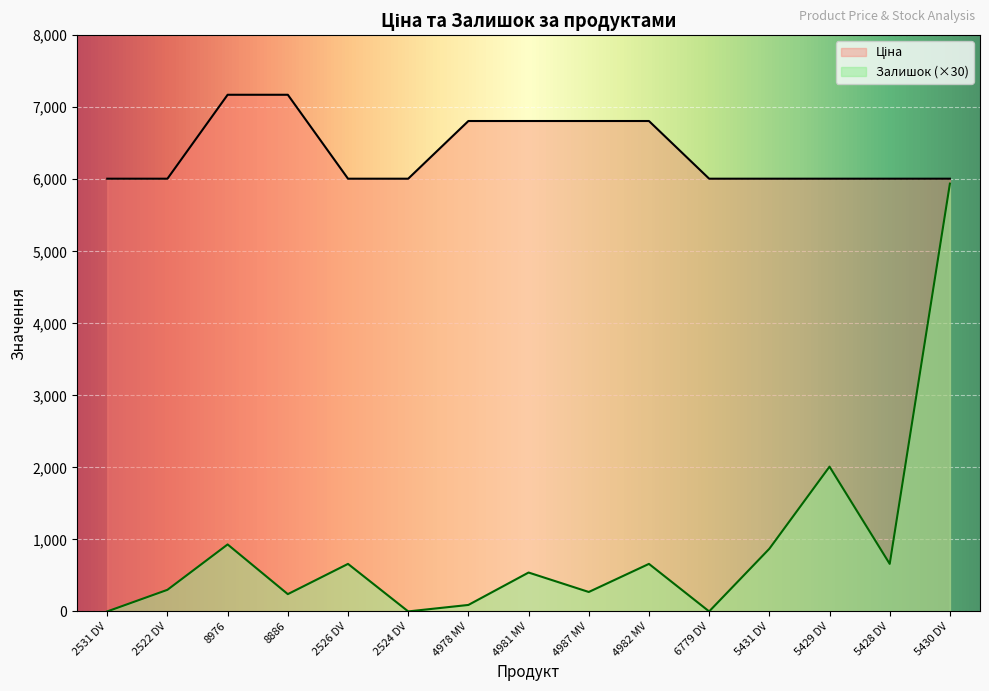

Where is Залишок nearest to the value 2970?

5429 DV